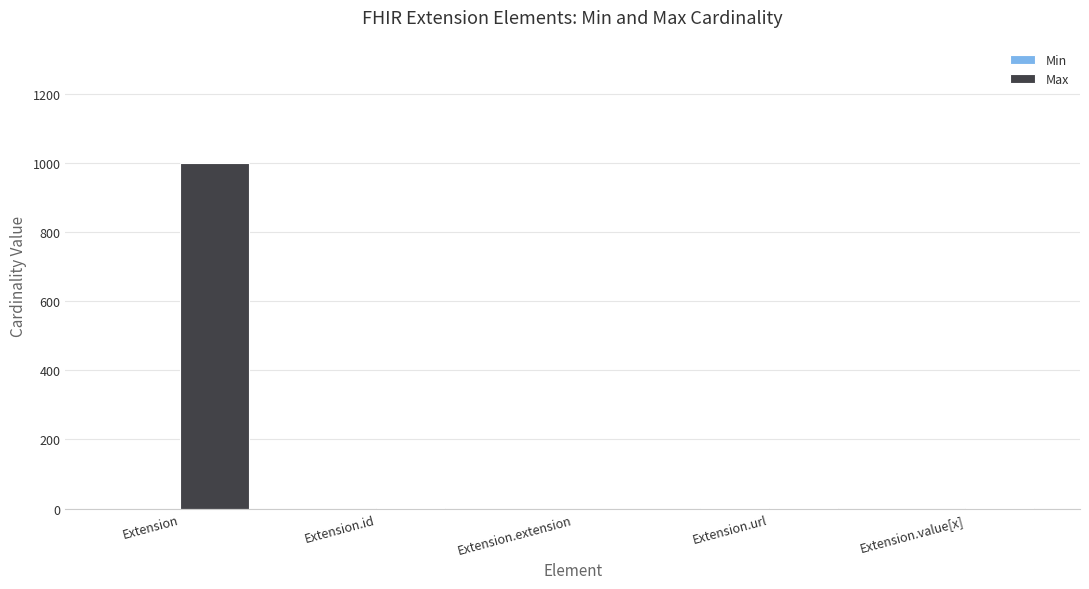

Is it true that Max equals 999 at Extension?

True